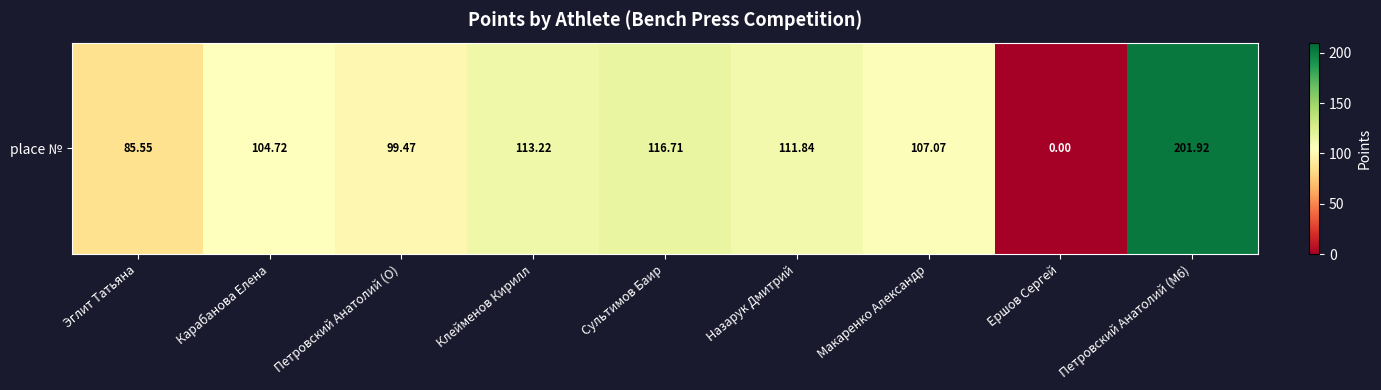

The chart shows a value of 0.0 at Ершов Сергей. True or false?

True